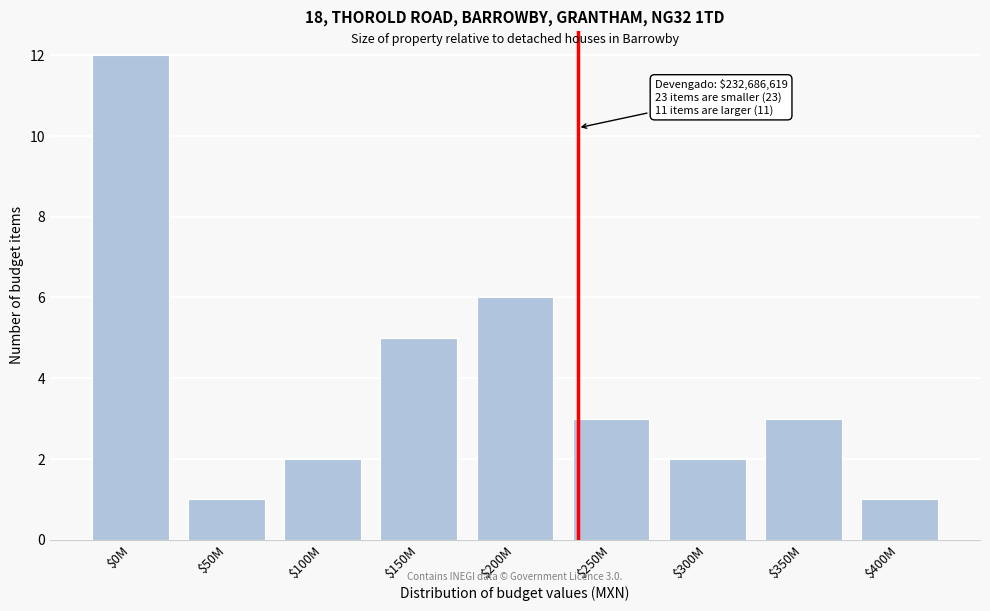

Reading left to right, extract all data points from this chart.

12	1	2	5	6	3	2	3	1